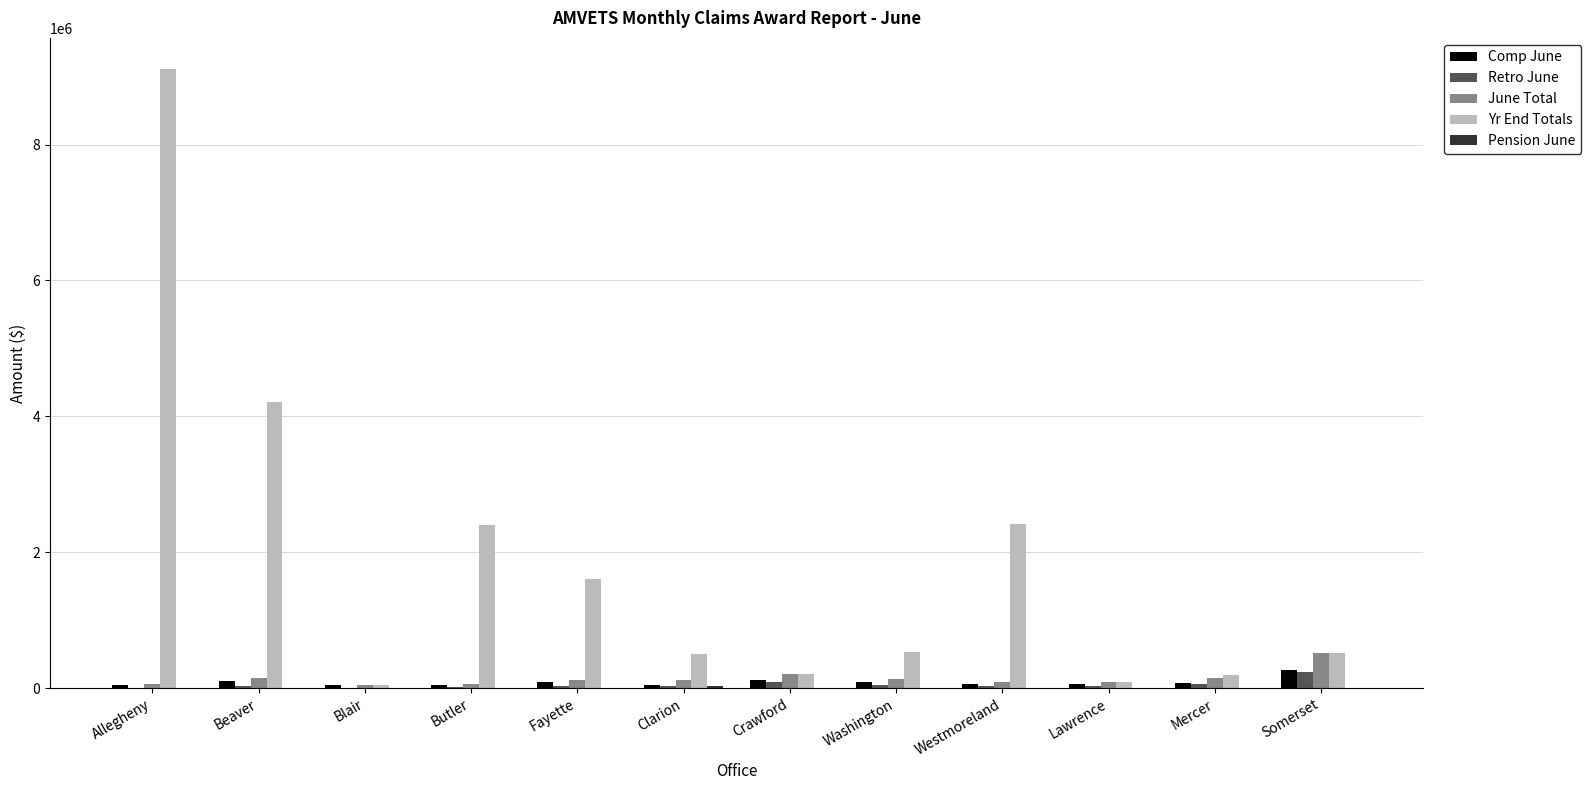

Which label corresponds to the largest value in the chart?

Allegheny